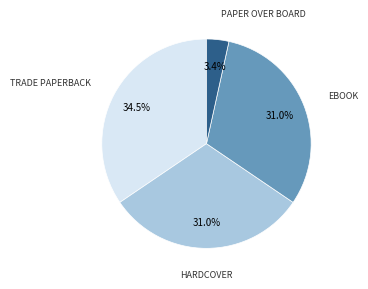

Is there any slice that represents more than half of the pie?

No